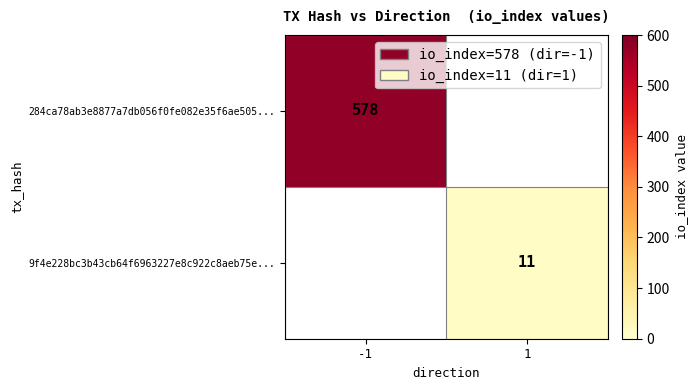

Is the value of 9f4e228bc3b43cb64f6963227e8c922c8aeb75e... at 1 greater than the value of 284ca78ab3e8877a7db056f0fe082e35f6ae505... at -1?

No